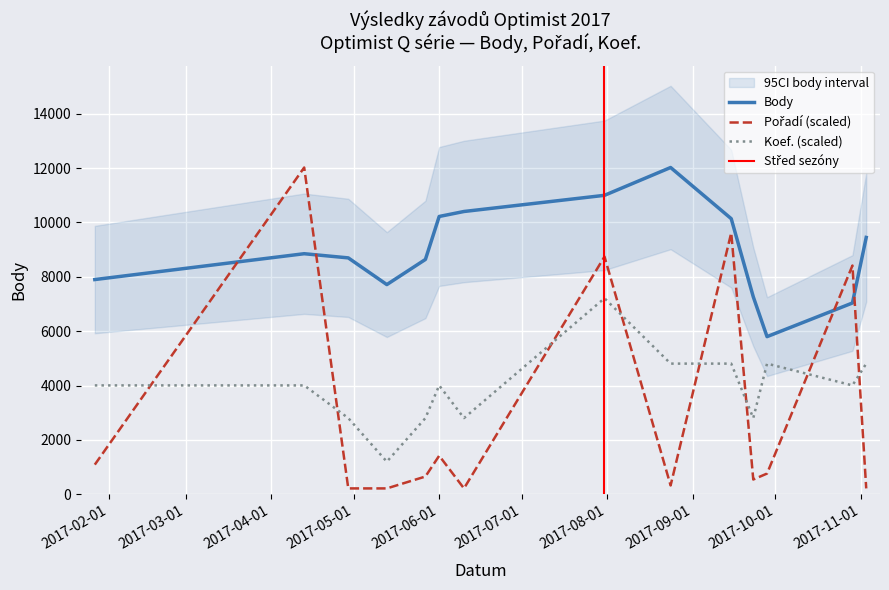

True or false: Koef. (scaled) and Body intersect in this chart.

False